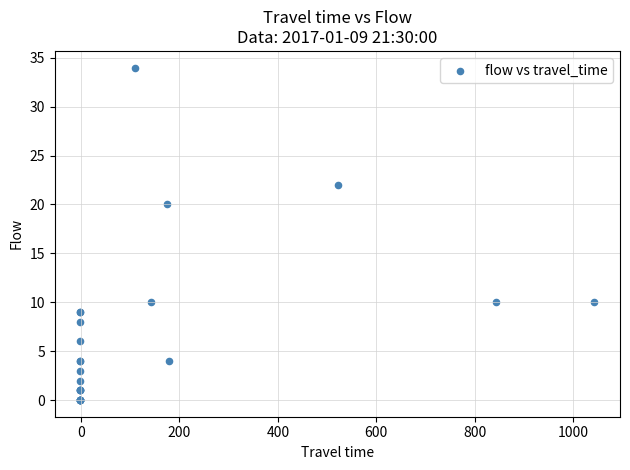

What Y value in the scatter plot is closest to 17?

20